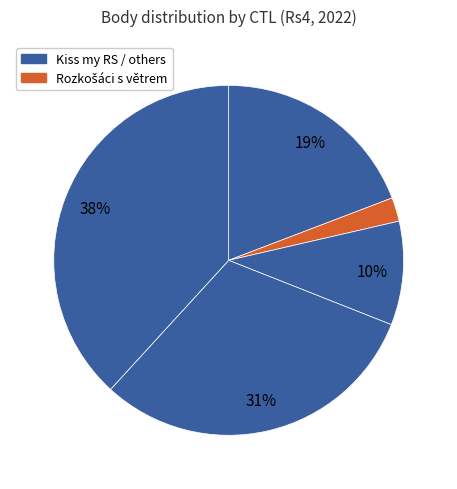

How many slices are in this pie chart?

5